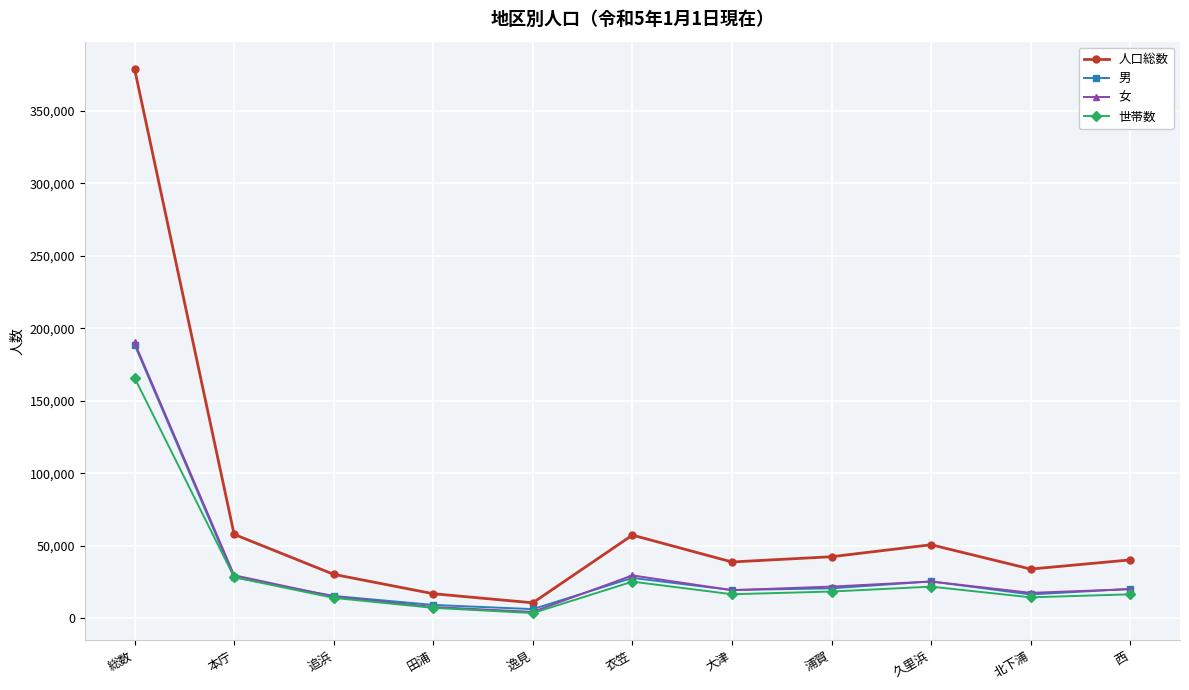

Is it true that 男 equals 16392 at 北下浦?

True